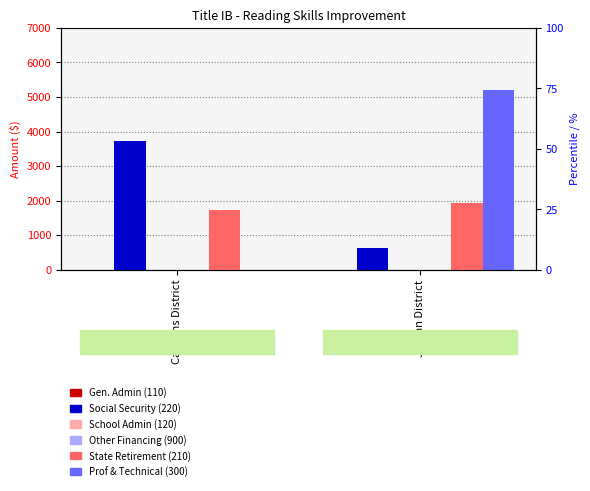

Which series has the largest range (max minus min)?

300 Professional & Technical